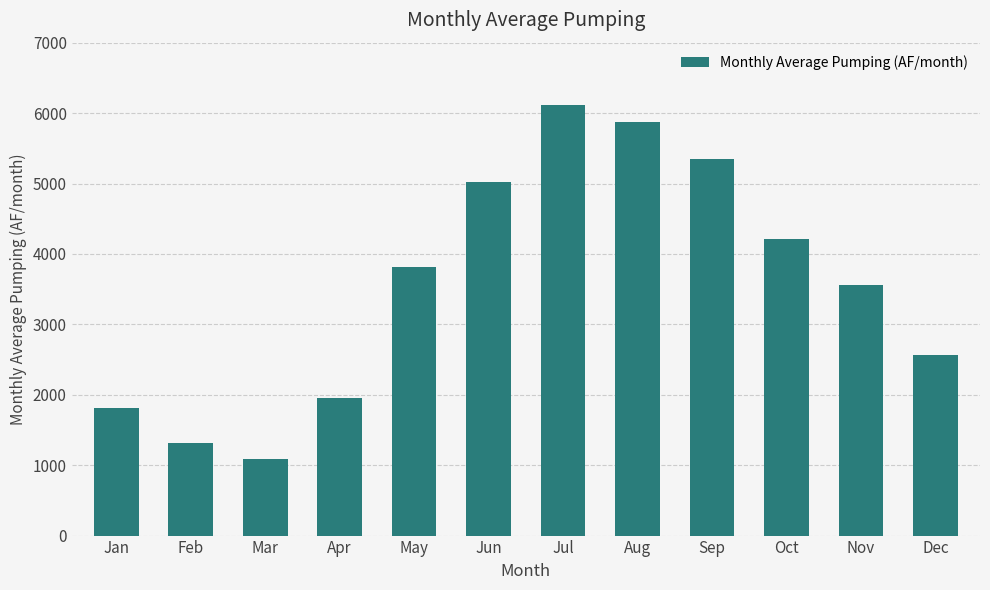

True or false: the data shows 3811.0 at May.

True